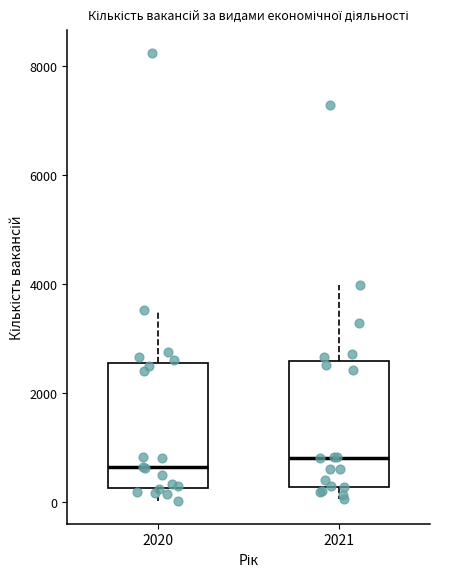

Where is the lower edge of the box at x = 2021 on the y-axis? The values are not printed on the chart, so give them approximately, as read against the axis.

200